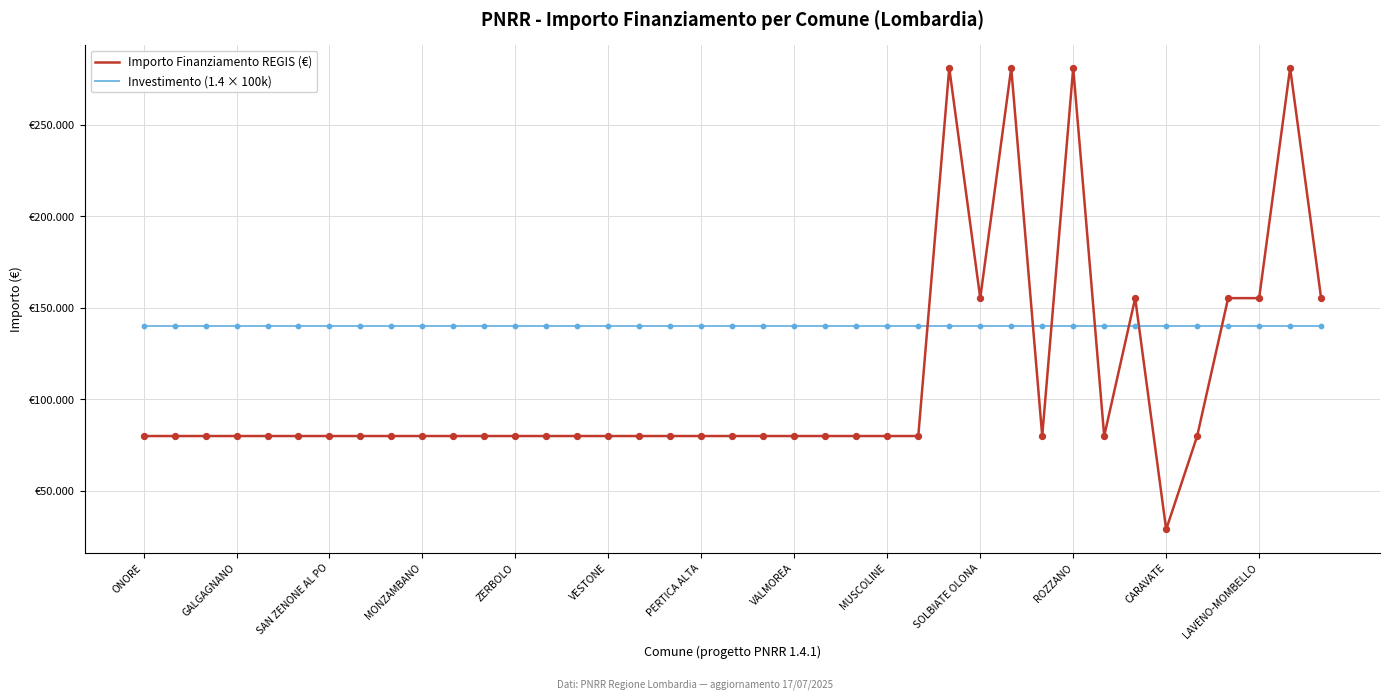

Is this an area chart (filled region under the line)?

No